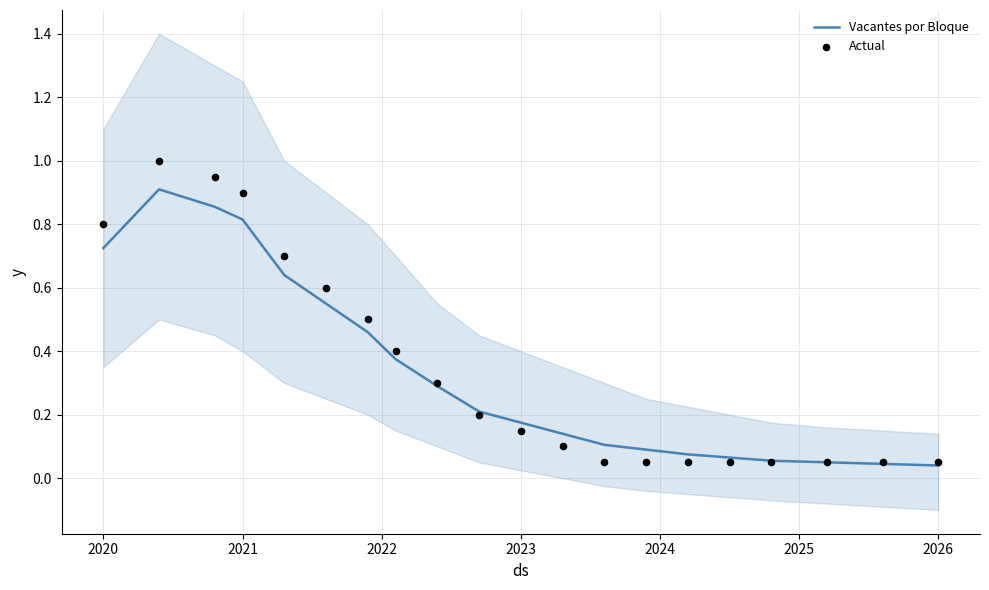

At which category is the sum across all series the highest?

2021